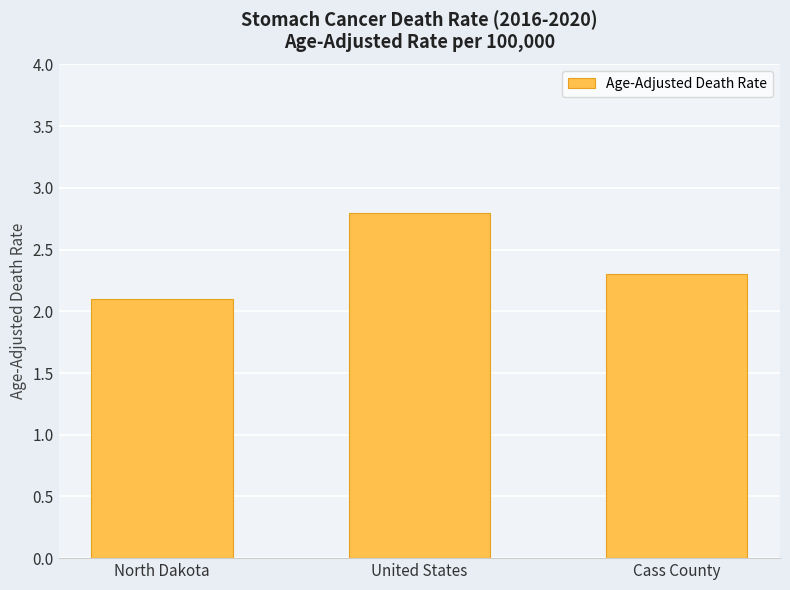

Reading left to right, list all the values displayed in this chart.

2.1	2.8	2.3